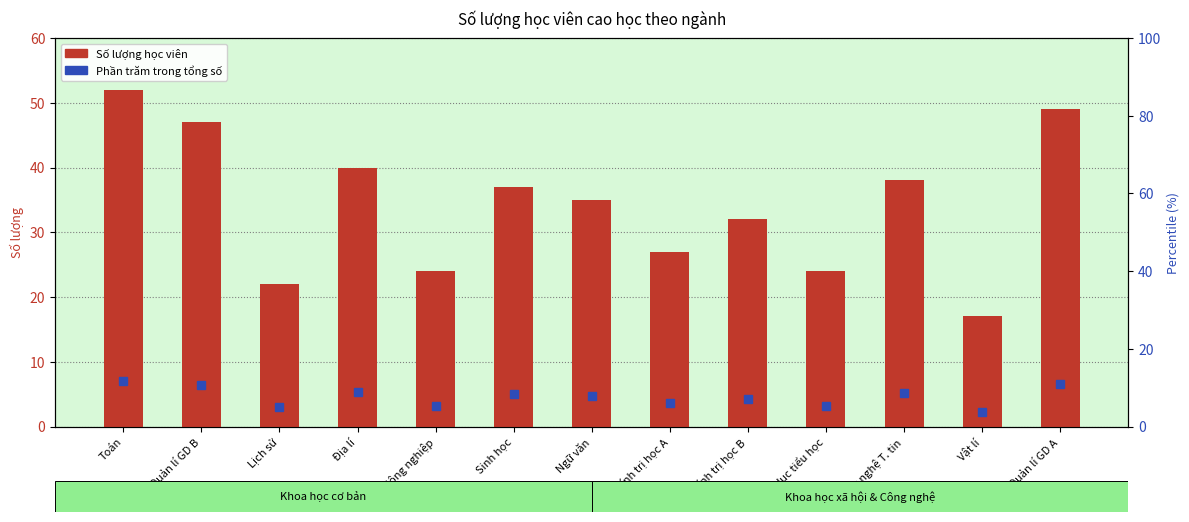

Reading left to right, list all the values displayed in this chart.

Số lượng học viên: Toán=52.0	Quản lí GD B=47.0	Lịch sử=22.0	Địa lí=40.0	Nông nghiệp=24.0	Sinh học=37.0	Ngữ văn=35.0	Chính trị học A=27.0	Chính trị học B=32.0	Giáo dục tiểu học=24.0	Công nghệ T. tin=38.0	Vật lí=17.0	Quản lí GD A=49.0
Phần trăm trong tổng số: Toán=11.7	Quản lí GD B=10.6	Lịch sử=5.0	Địa lí=9.0	Nông nghiệp=5.4	Sinh học=8.3	Ngữ văn=7.9	Chính trị học A=6.1	Chính trị học B=7.2	Giáo dục tiểu học=5.4	Công nghệ T. tin=8.6	Vật lí=3.8	Quản lí GD A=11.0